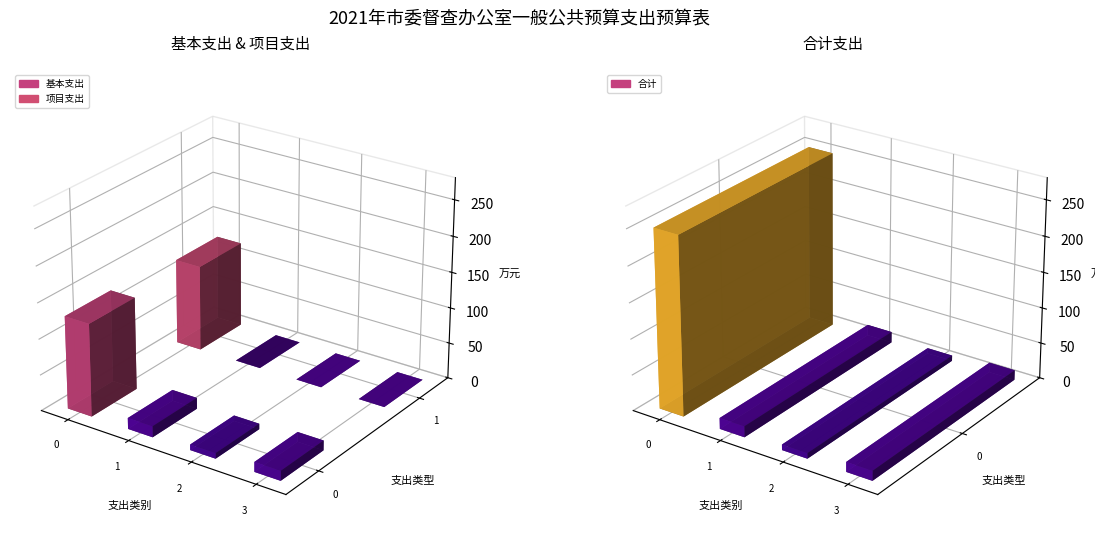

Count the number of data series in this chart.

3